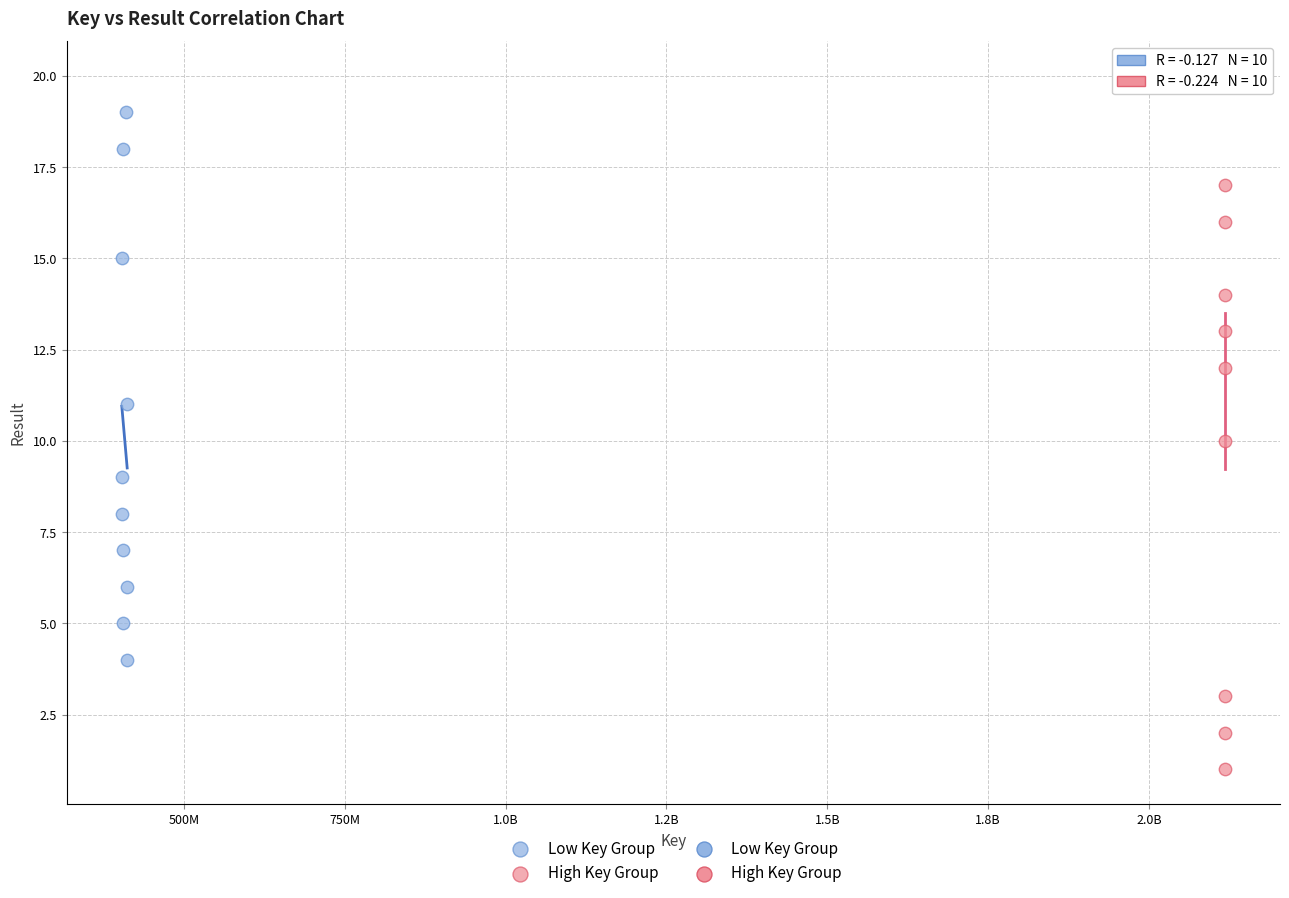

Which series reaches the maximum Y coordinate?

High Key Group